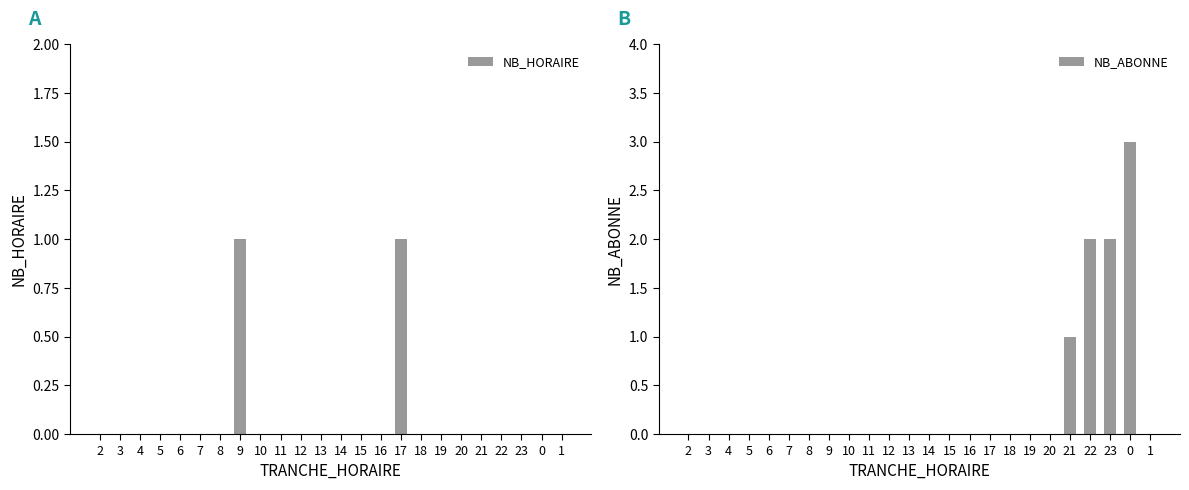

What is the greatest value displayed?

3